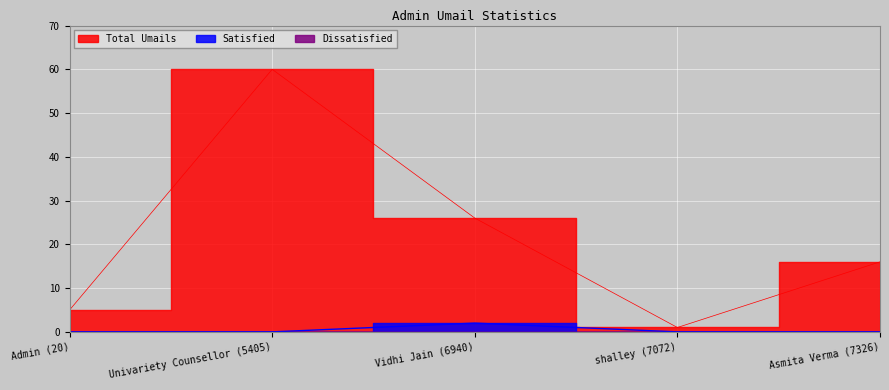

What is the label of the 5th point from the left?

Asmita Verma (7326)